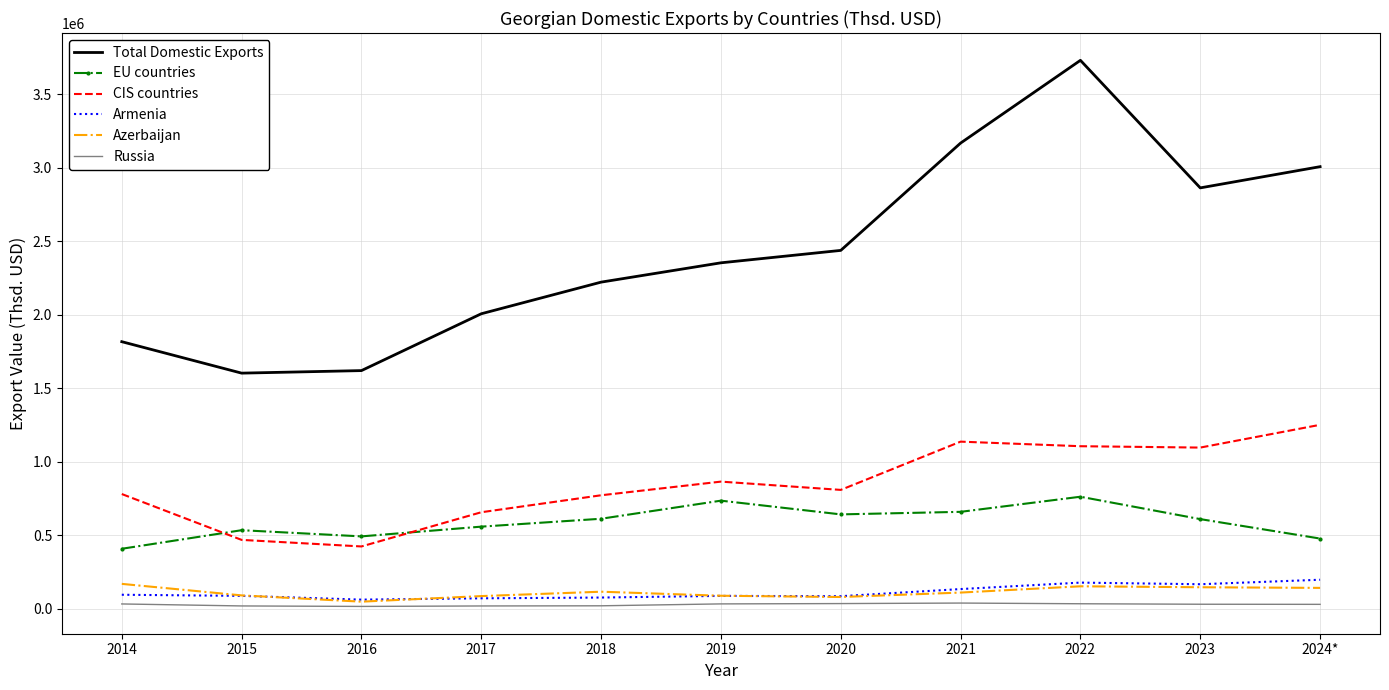

Which series has the widest spread of values?

Total Domestic Exports